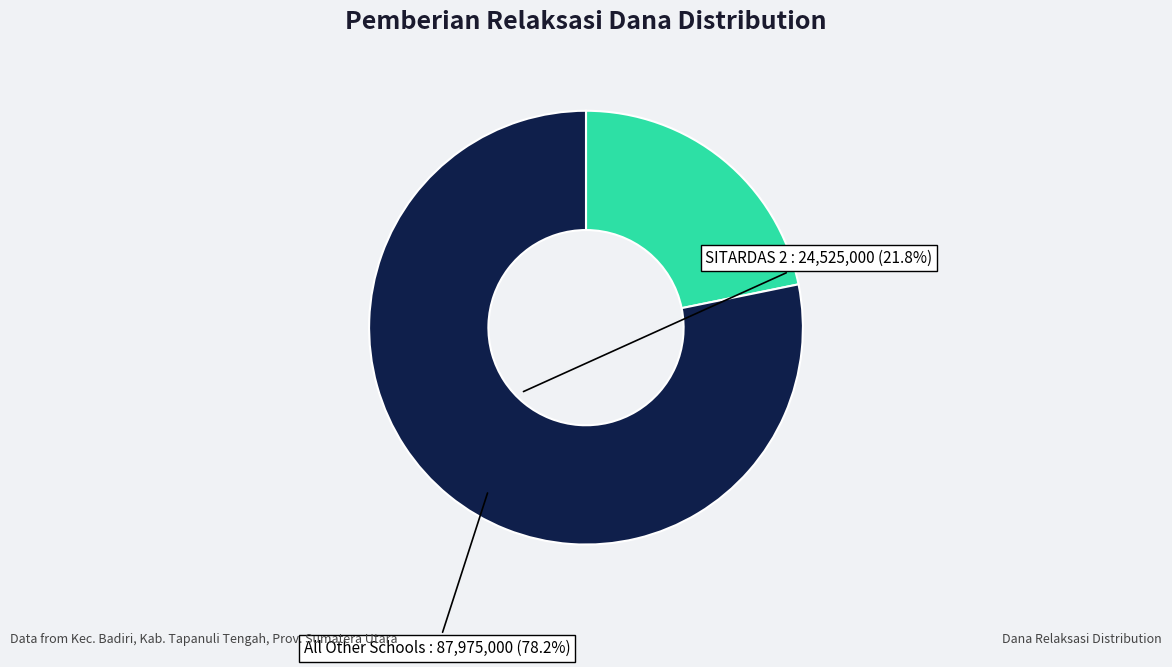

Does any single category account for the majority?

Yes